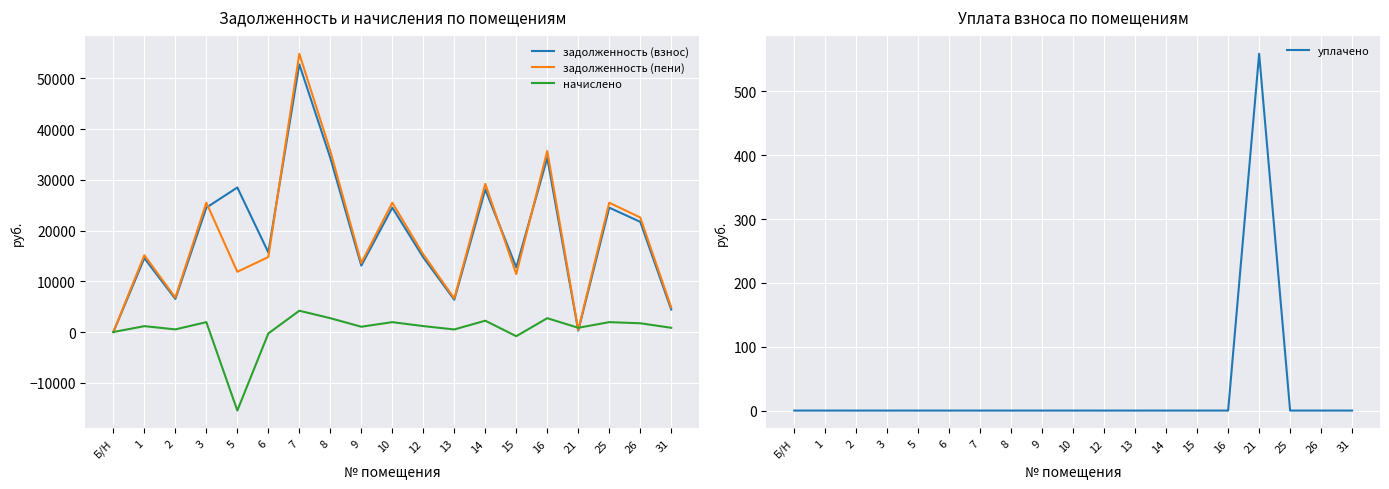

Reading left to right, transcribe all the data shown in this chart.

задолженность (взнос): 0.0	14564.3	6522.0	24519.0	28491.2	15692.2	52764.8	34326.6	13093.2	24519.0	14711.4	6374.9	28098.8	12749.9	34326.6	277.3	24519.0	21723.8	4434.6
задолженность (пени): 0.0	15143.5	6781.4	25494.0	11873.3	14786.5	54863.0	35691.6	13613.8	25494.0	15296.4	6628.4	29216.1	11421.4	35691.6	414.6	25494.0	22587.7	4851.9
начислено: 0.0	1158.3	518.7	1950.0	-15484.9	-281.6	4196.4	2730.0	1041.3	1950.0	1170.0	507.0	2234.7	-821.5	2730.0	834.6	1950.0	1727.7	834.6
уплачено: 0.0	0.0	0.0	0.0	0.0	0.0	0.0	0.0	0.0	0.0	0.0	0.0	0.0	0.0	0.0	559.1	0.0	0.0	0.0